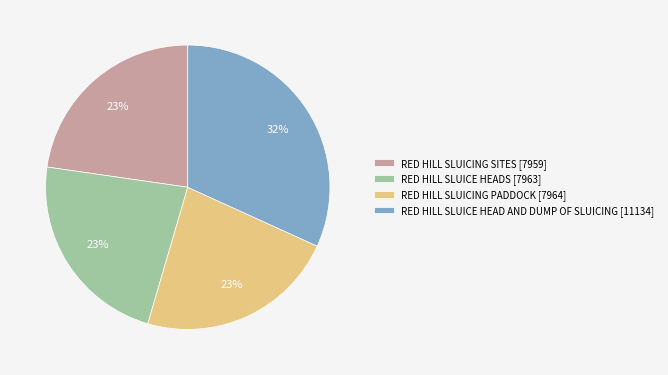

Count the number of slices in the pie.

4